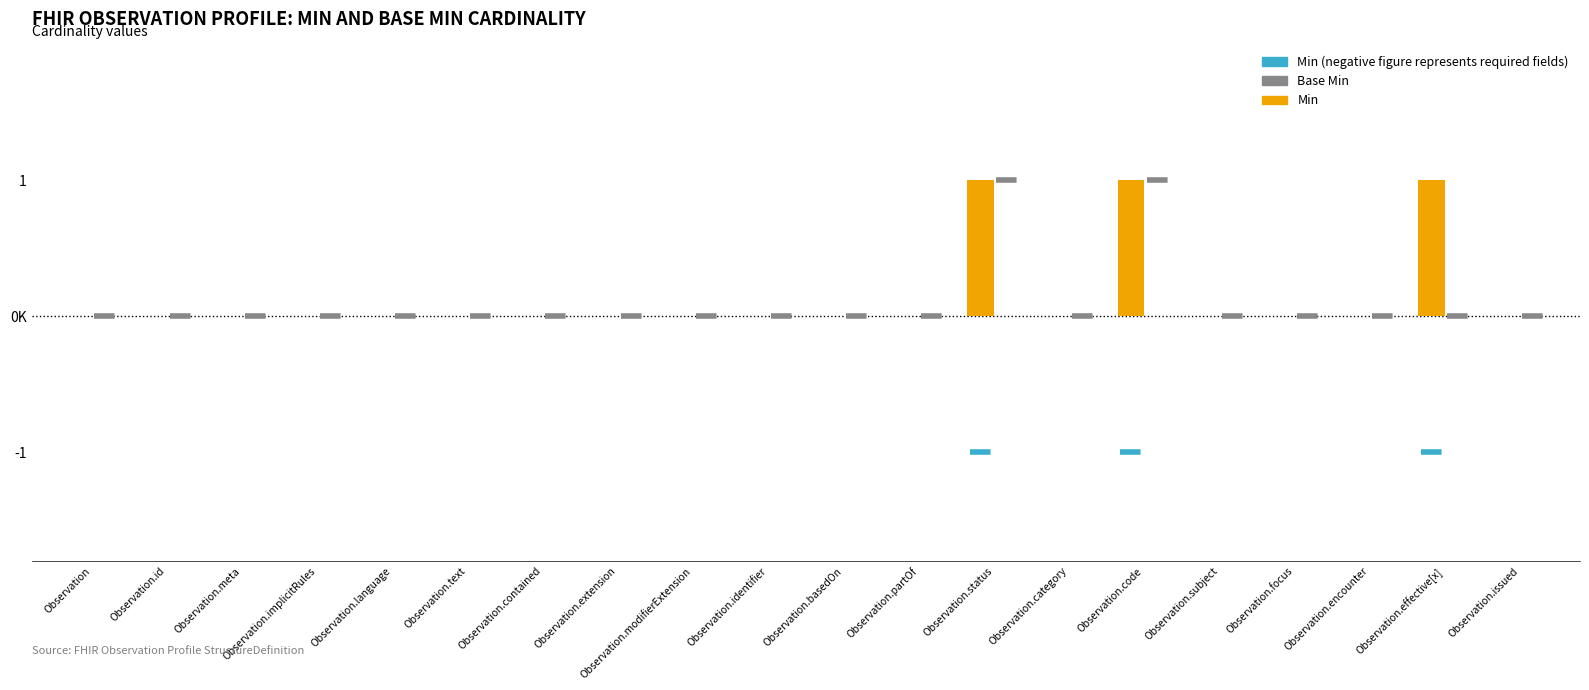

Are the bars horizontal?

No